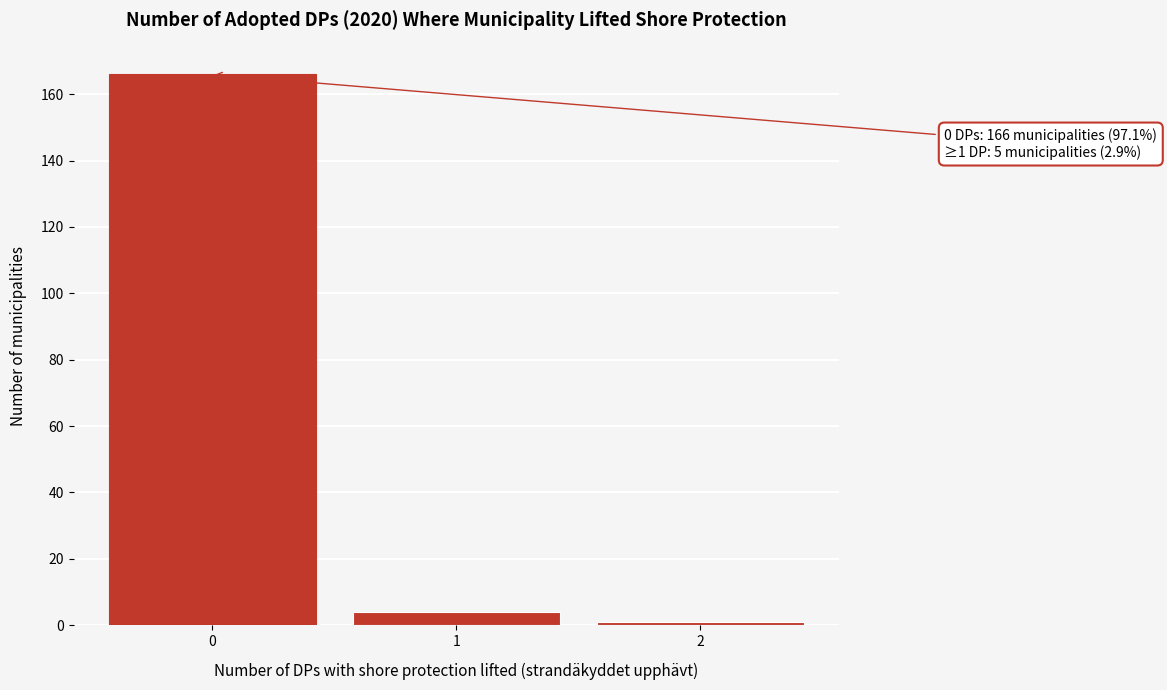

Reading left to right, transcribe all the data shown in this chart.

166	4	1